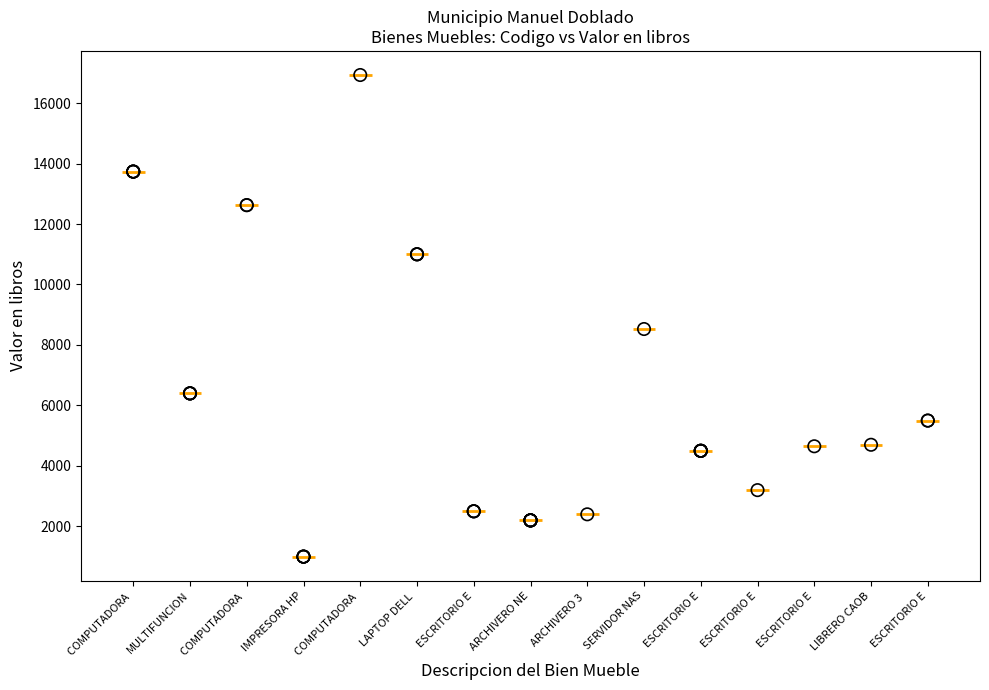

What Y value in the scatter plot is closest to 8963?

8527.2